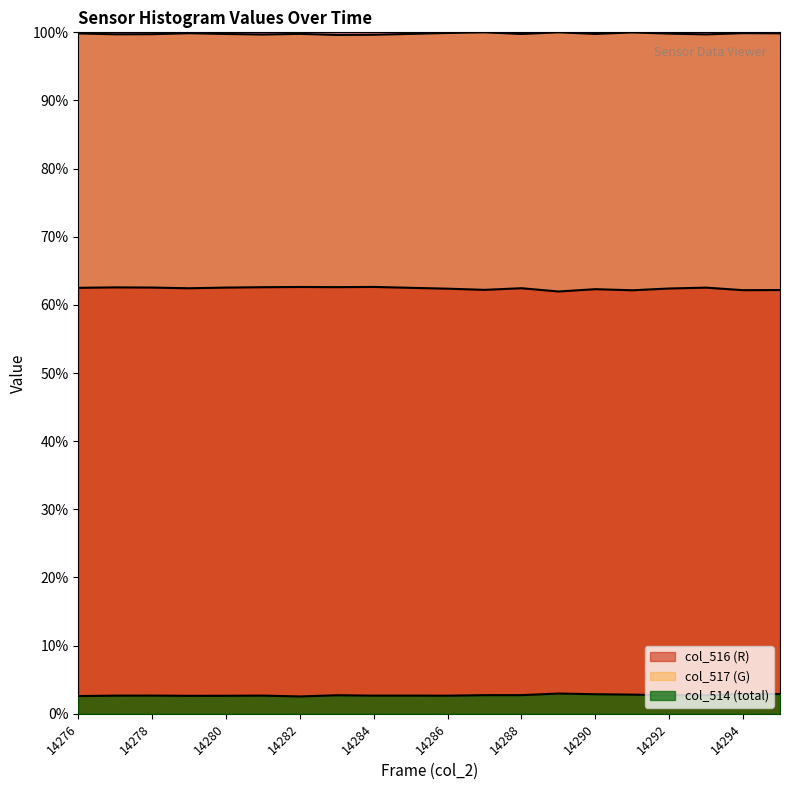

What is the sum of all col_517 (G) values?

1996.0